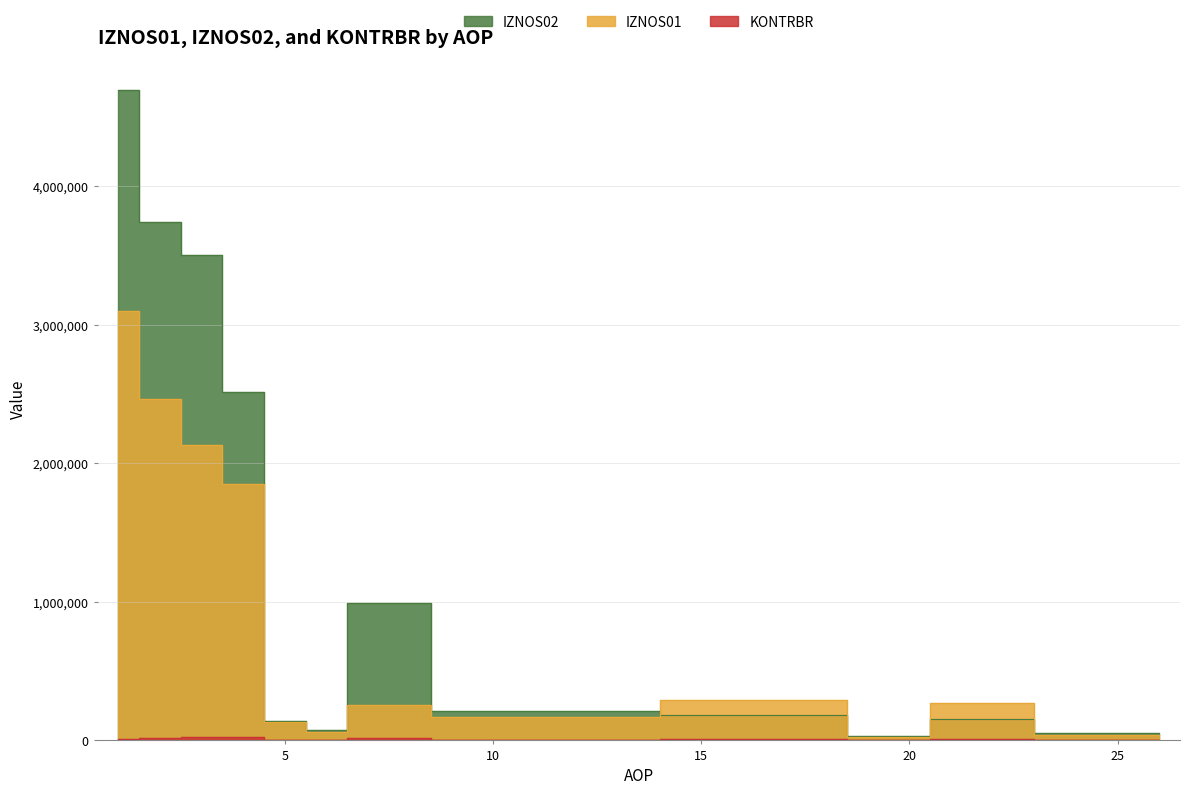

What is the lowest value of the IZNOS02 series?

28429.5